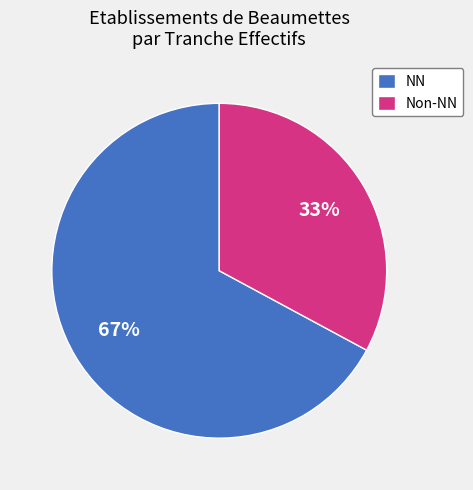

Combined, do NN and Non-NN account for over 50%?

Yes